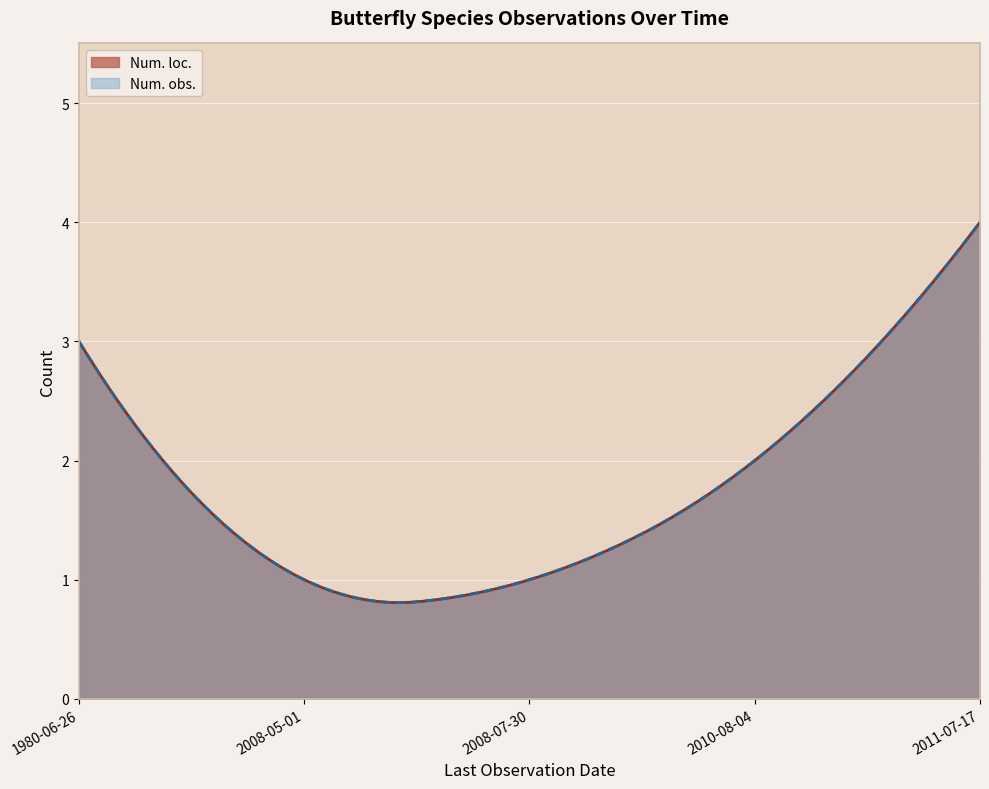

Which series changed the most between 2008-05-01 and 2008-07-30?

Num. loc.